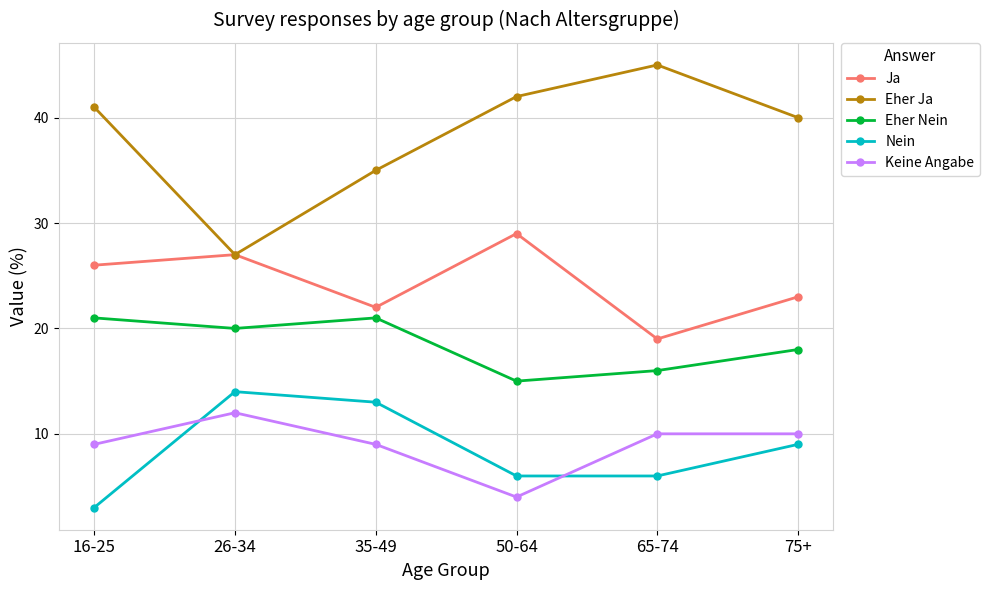

Reading right to left, extract all data points from this chart.

Ja: 23	19	29	22	27	26
Eher Ja: 40	45	42	35	27	41
Eher Nein: 18	16	15	21	20	21
Nein: 9	6	6	13	14	3
Keine Angabe: 10	10	4	9	12	9